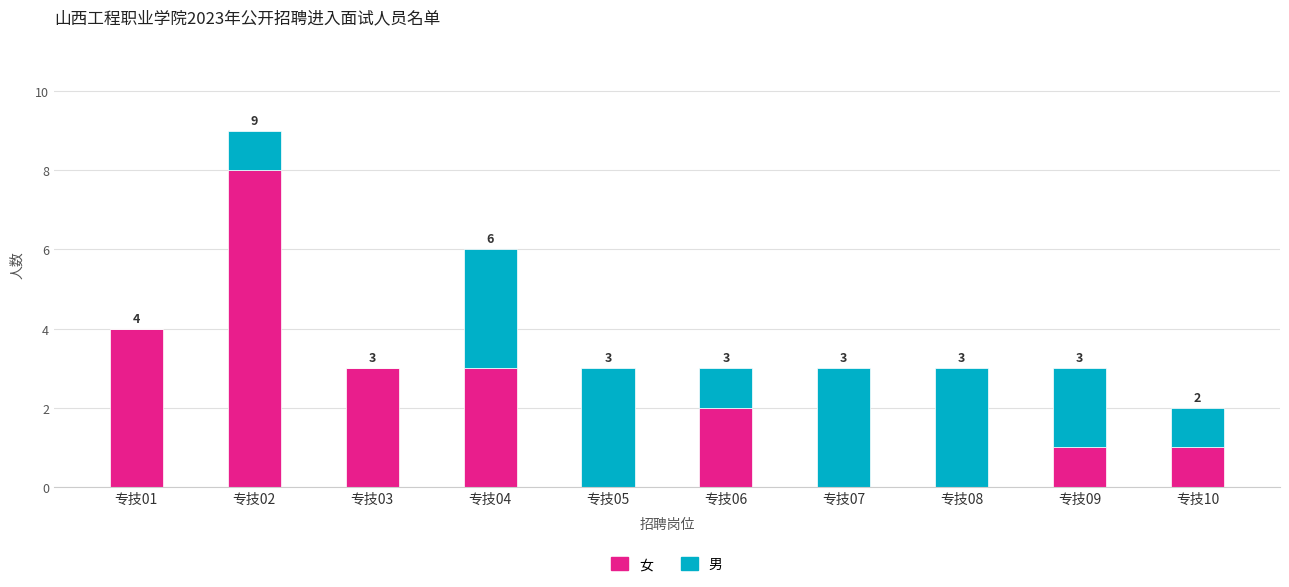

Reading left to right, list the values for the 女 series.

专技01=4	专技02=8	专技03=3	专技04=3	专技05=0	专技06=2	专技07=0	专技08=0	专技09=1	专技10=1